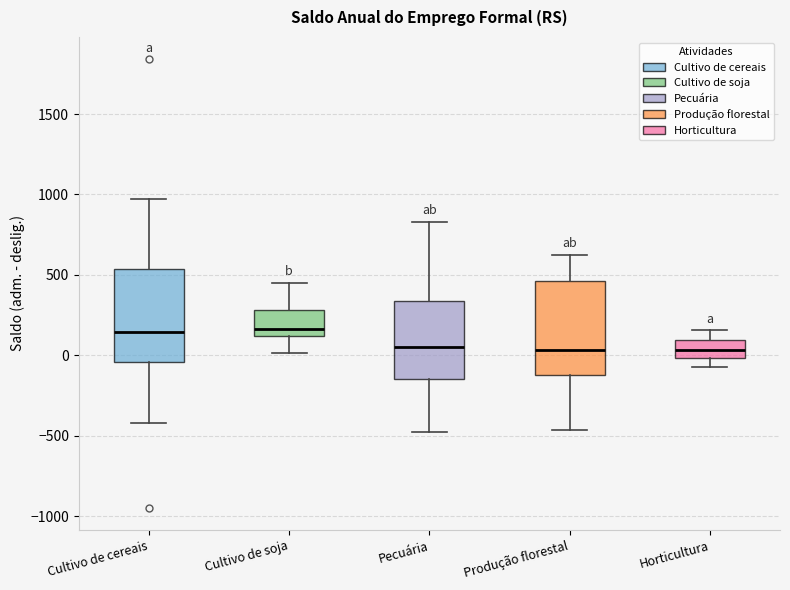

Reading left to right, transcribe this box plot: for each box, give where its median line is, the range the box spans, and where its two whiskers end, as read against the y-axis. The values are not printed on the chart, so give them approximately, as read against the axis.

Cultivo de cereais: median 150, box -50 to 550, whiskers -400 to 950
Cultivo de soja: median 150, box 100 to 300, whiskers 0 to 450
Pecuária: median 50, box -150 to 350, whiskers -450 to 850
Produção florestal: median 50, box -100 to 450, whiskers -450 to 650
Horticultura: median 50, box 0 to 100, whiskers -50 to 150